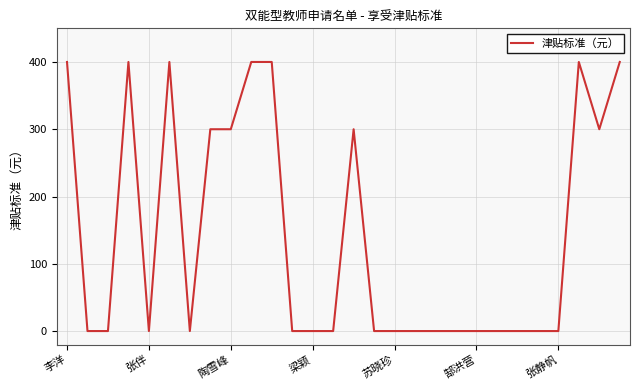

What is the greatest value displayed?

400